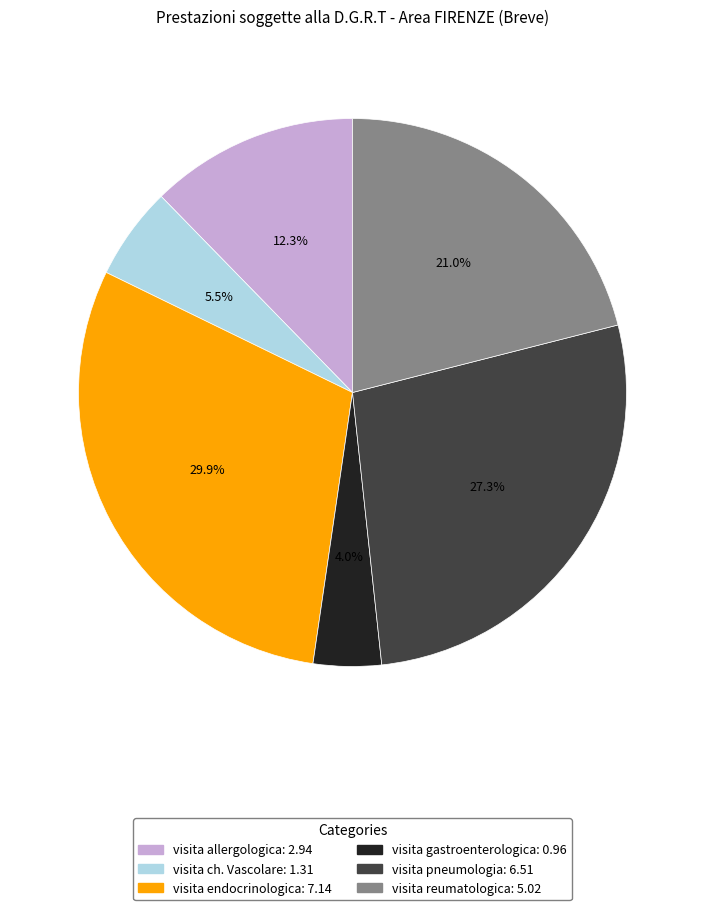

Which has a higher value, visita reumatologica or visita endocrinologica?

visita endocrinologica